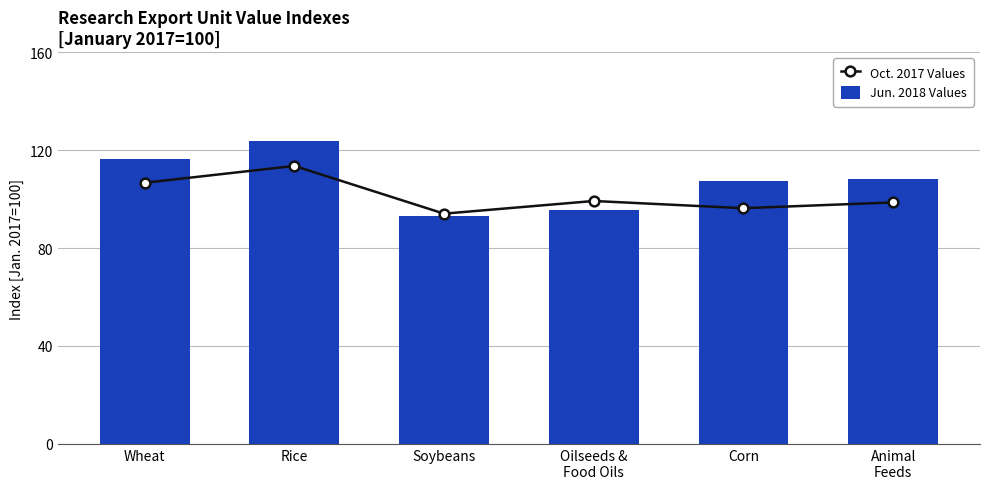

Reading left to right, transcribe all the data shown in this chart.

Oct. 2017 Values: Wheat=106.7	Rice=113.5	Soybeans=94.0	Oilseeds &
Food Oils=99.2	Corn=96.3	Animal
Feeds=98.6
Jun. 2018 Values: Wheat=116.5	Rice=123.9	Soybeans=93.0	Oilseeds &
Food Oils=95.4	Corn=107.4	Animal
Feeds=108.3